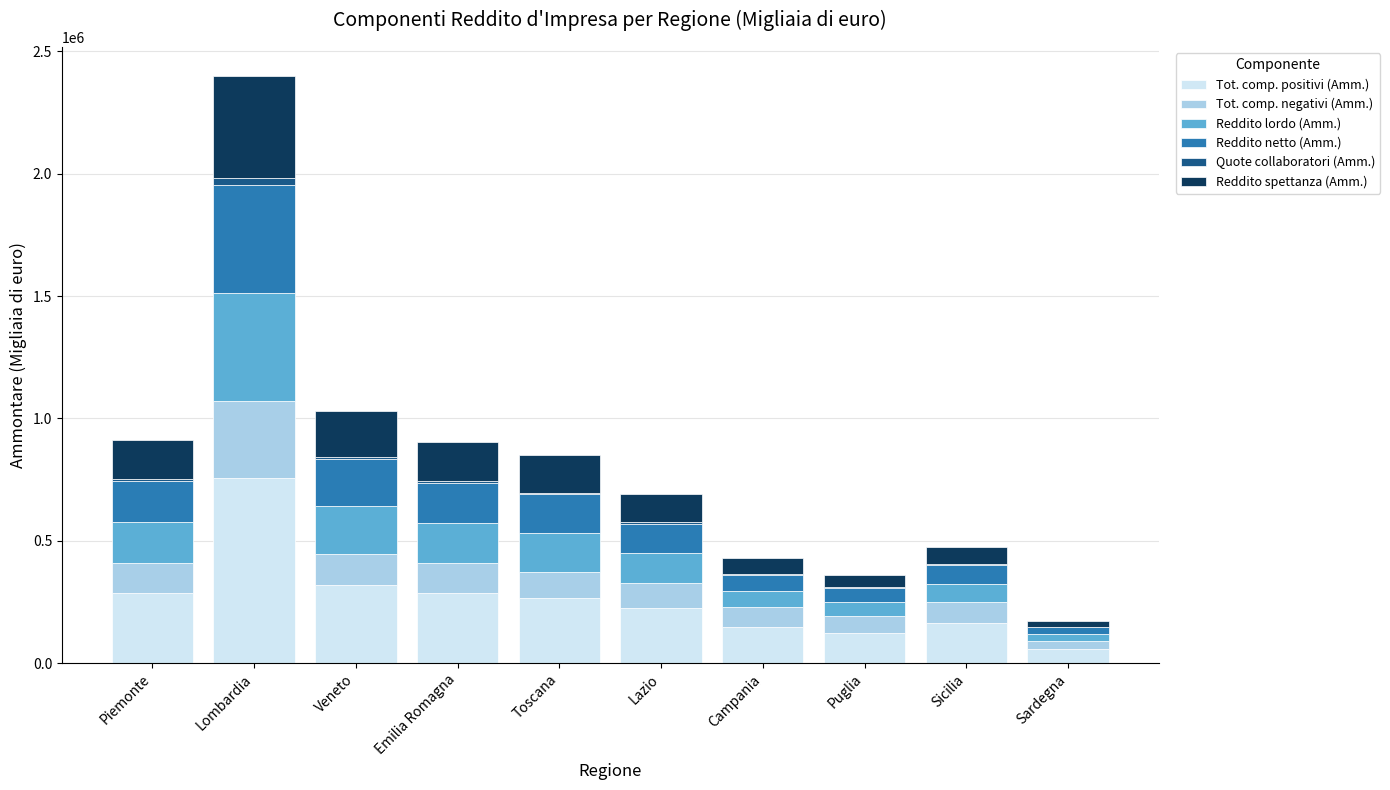

The value of Tot. comp. positivi (Amm.) at Lazio is 310978. True or false?

False